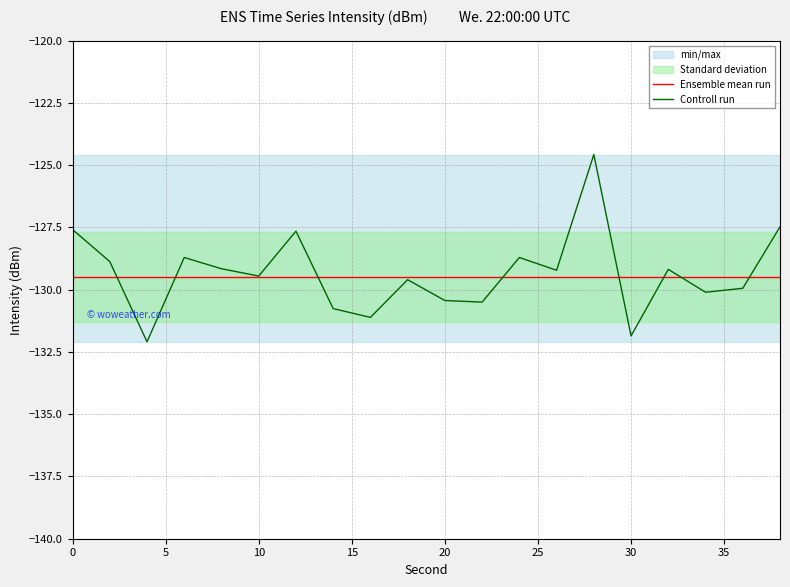

What is the average value of the Controll run series?

-129.3